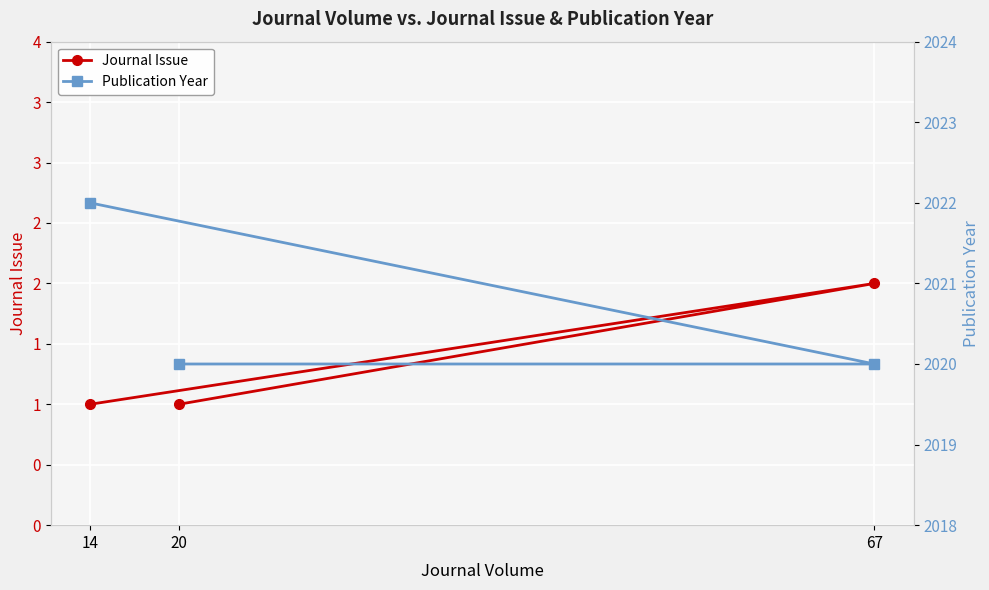

List the labels in order of Journal Issue value, largest first.

67, 20, 14